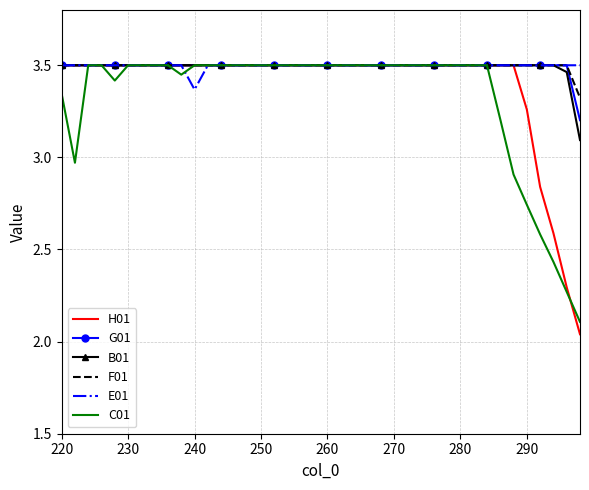

Which series has the widest spread of values?

H01